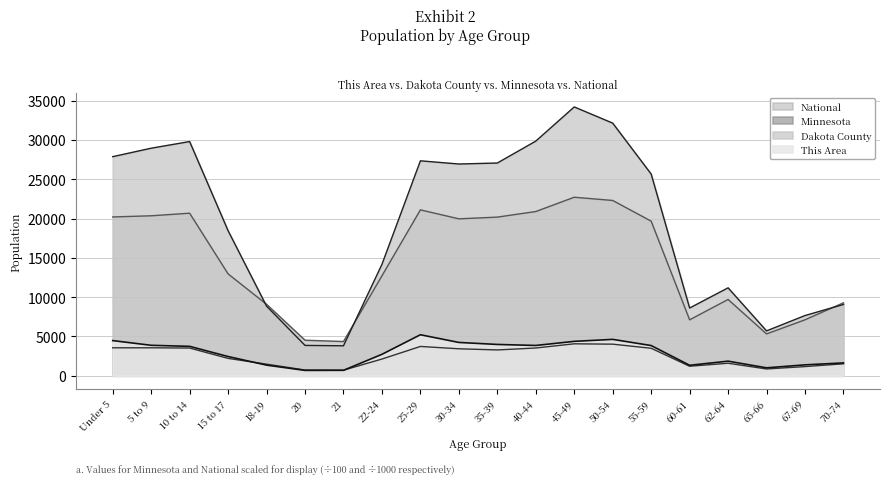

Where is the first local minimum for Minnesota?

21